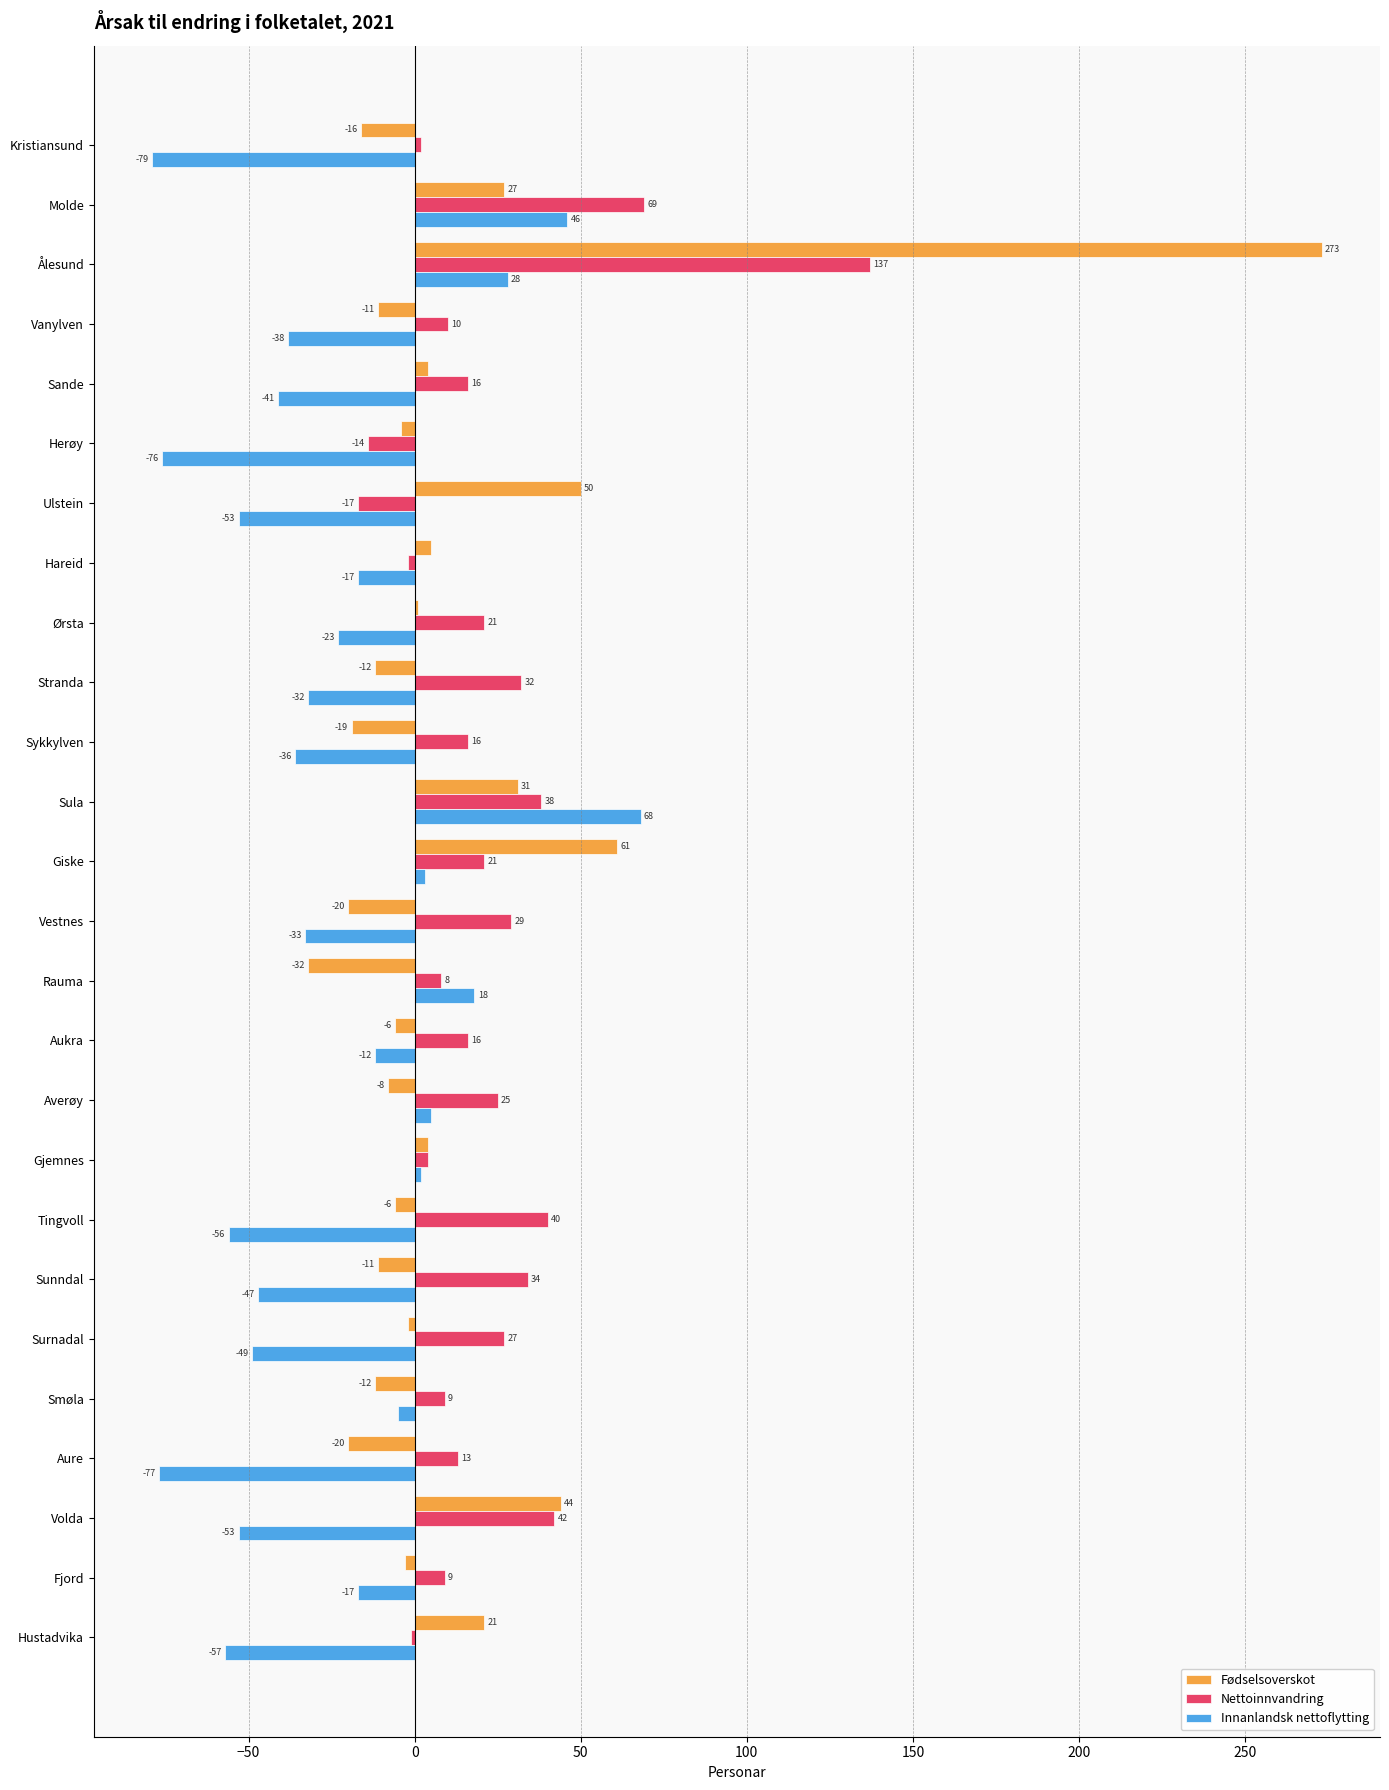

Between Tingvoll and Volda, which series saw the biggest shift?

Fødselsoverskot